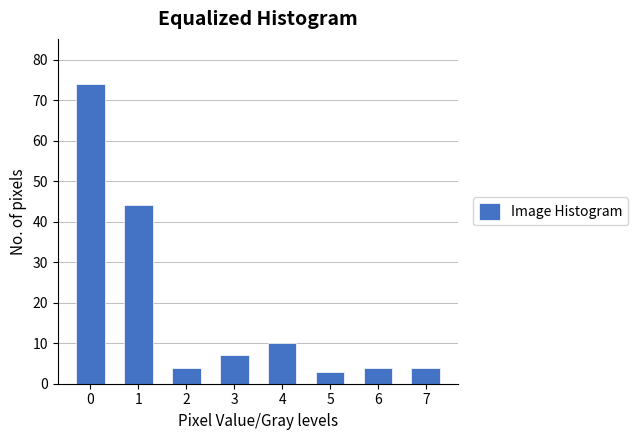

Reading left to right, what are all the values shown in this chart?

74	44	4	7	10	3	4	4